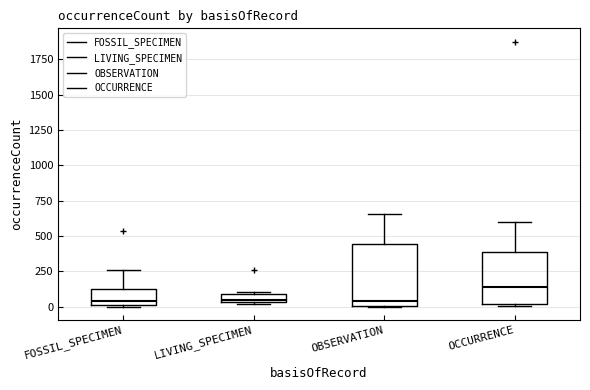

Where is the upper edge of the box for OBSERVATION on the y-axis? The values are not printed on the chart, so give them approximately, as read against the axis.

450